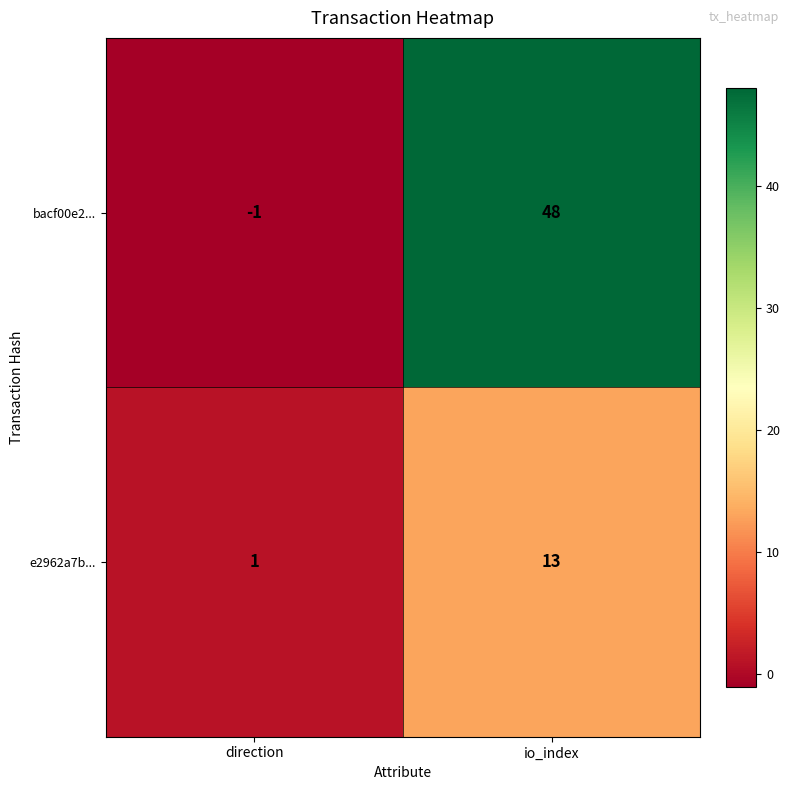

What is the greatest value displayed?

48